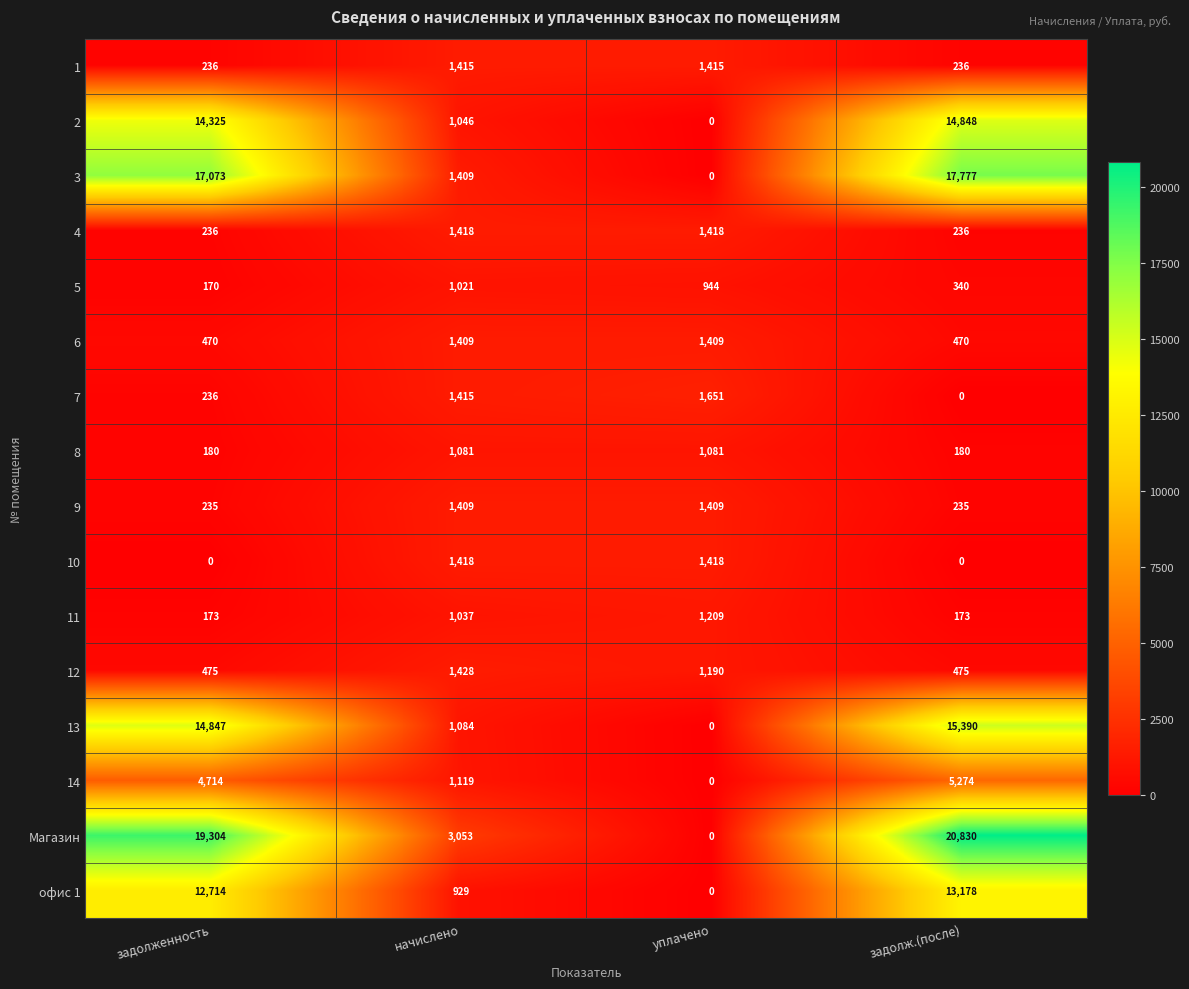

List the labels in order of 14 value, smallest first.

уплачено, начислено, задолженность, задолж.(после)